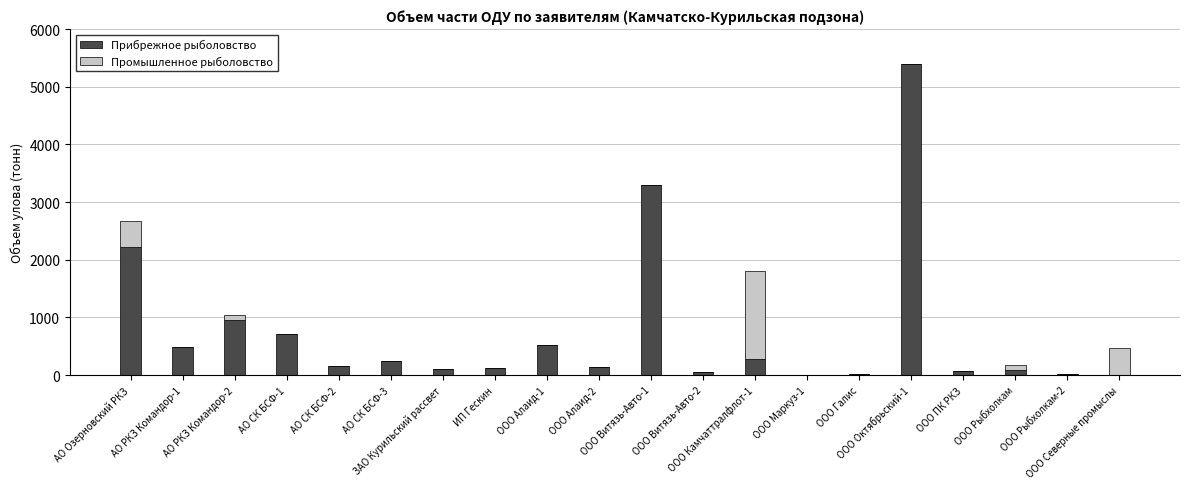

What is the sum of all Прибрежное рыболовство values?

14893.2